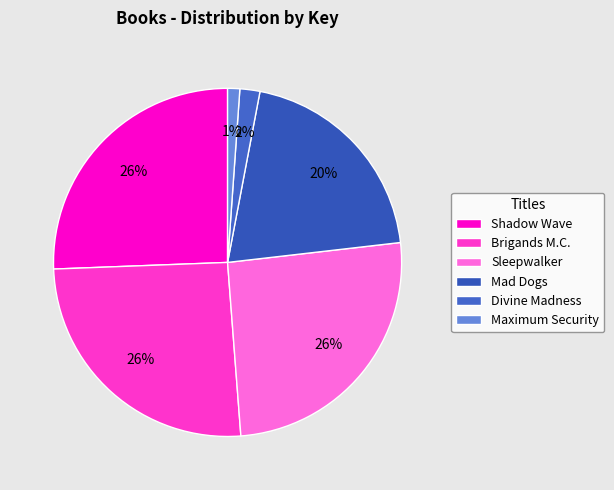

How many slices are in this pie chart?

6